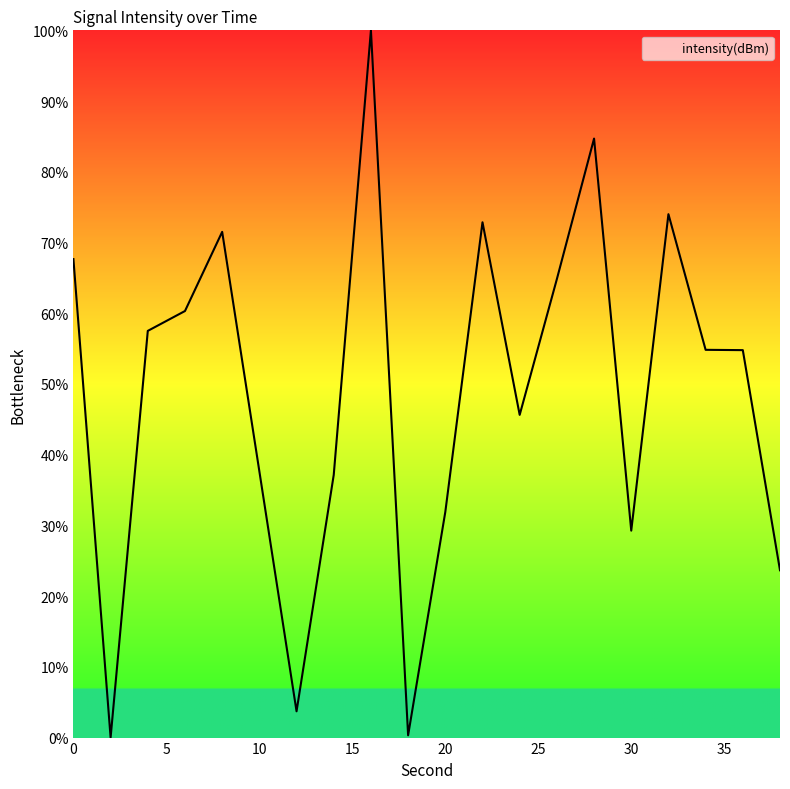

True or false: there are more than 2 points higher than both neighbors.

True